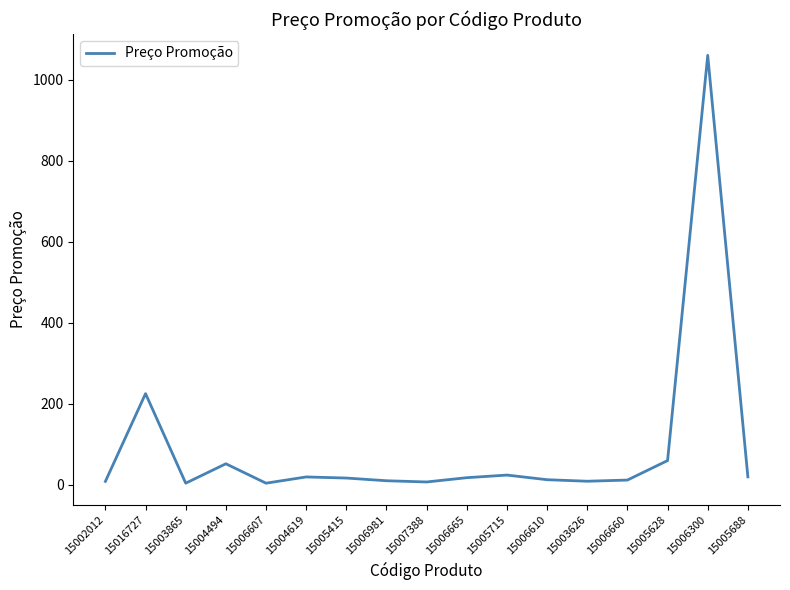

At which label is the value closest to 531?

15016727